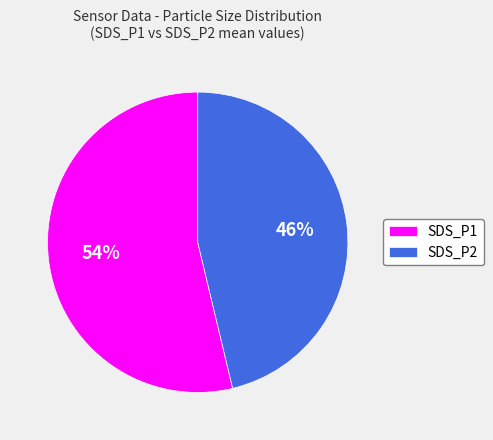

What is the largest slice in the pie chart?

SDS_P1